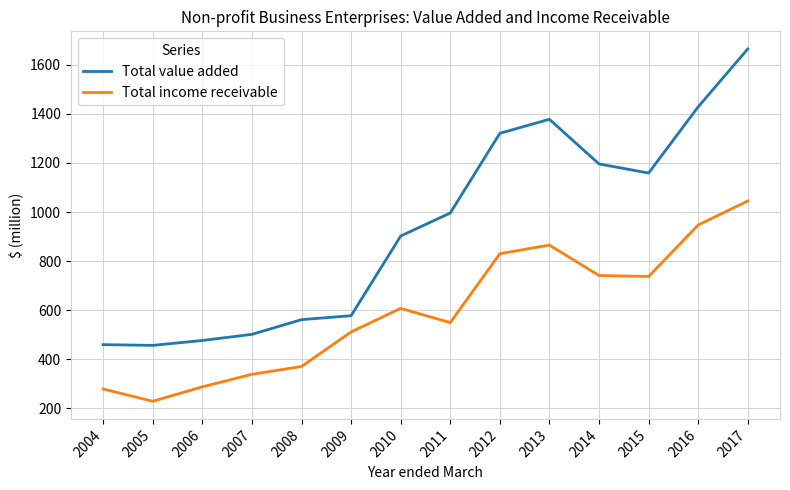

At which label does Total income receivable reach its minimum?

2005